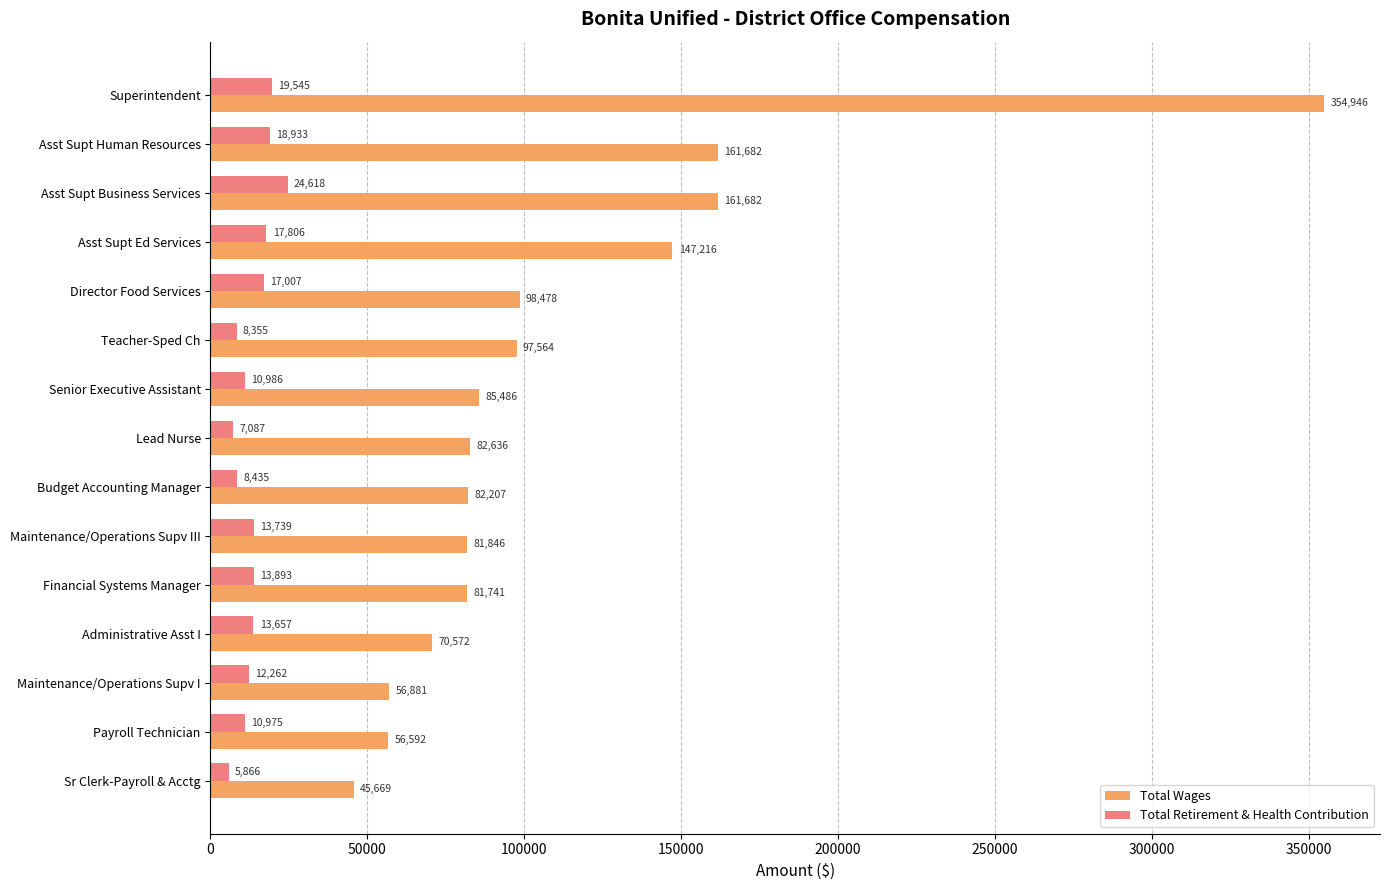

At which label does Total Retirement & Health Contribution reach its minimum?

Sr Clerk-Payroll & Acctg